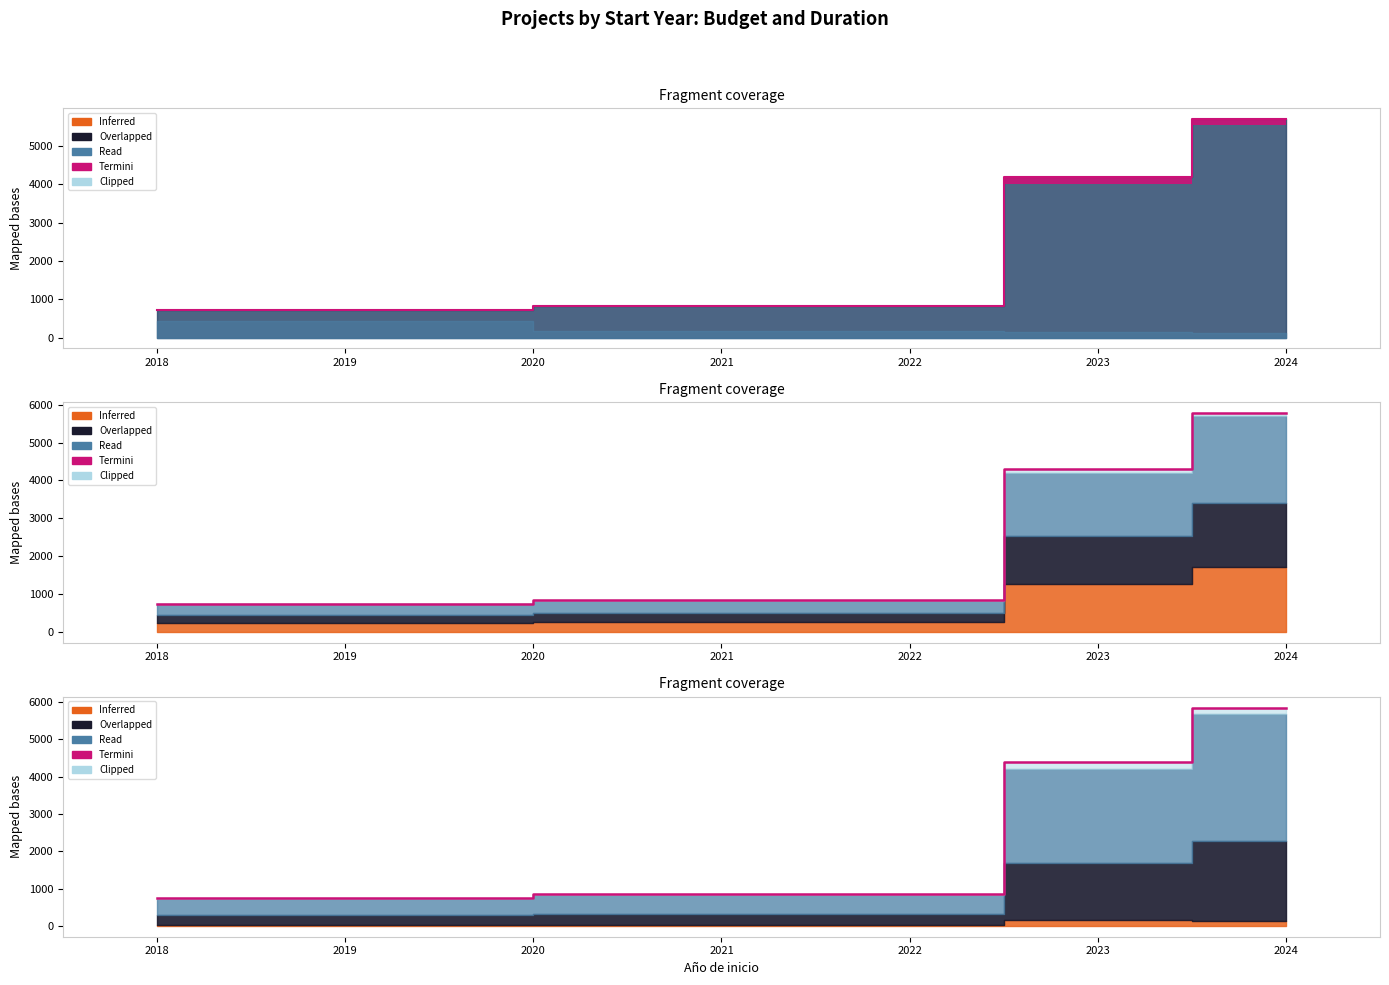

What is the sum of all values?

11837.1